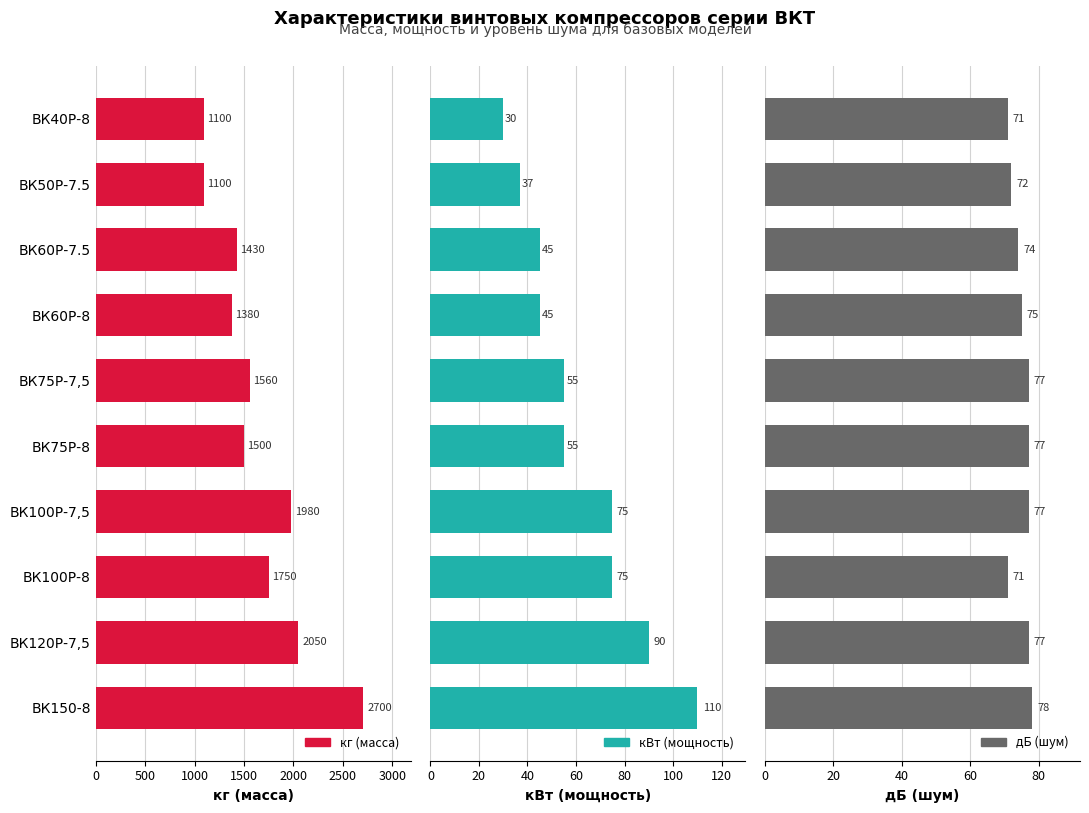

What are all the series names shown in the legend?

кг (масса), кВт (мощность), дБ (шум)